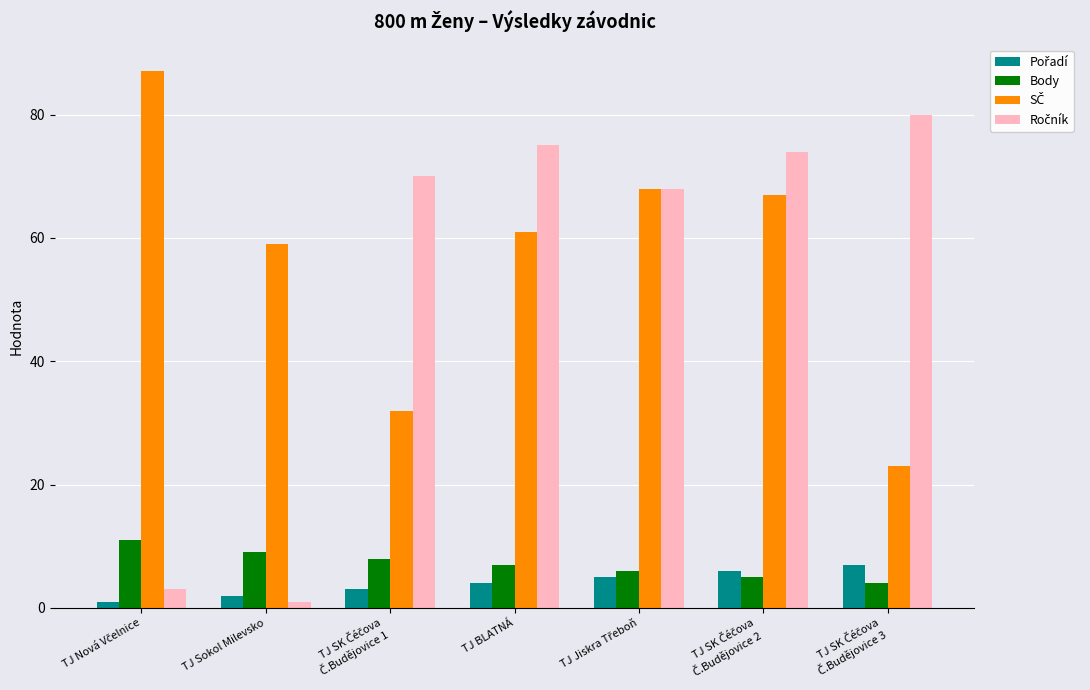

What is the value of the Body bar at the 1st from the left?

11